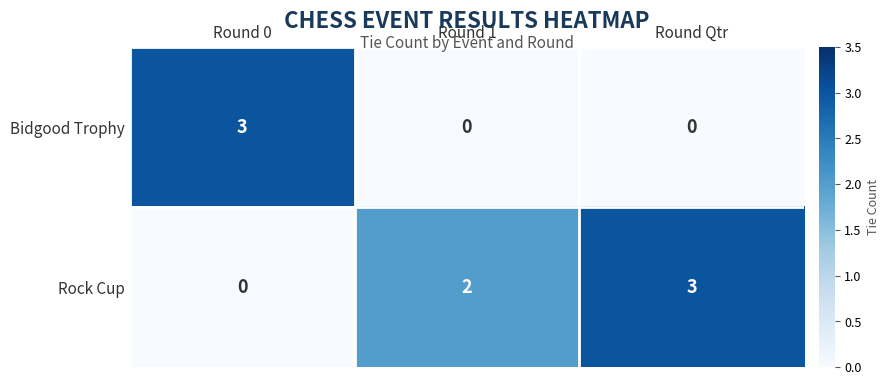

What is the approximate value of Bidgood Trophy at Round 0?

3